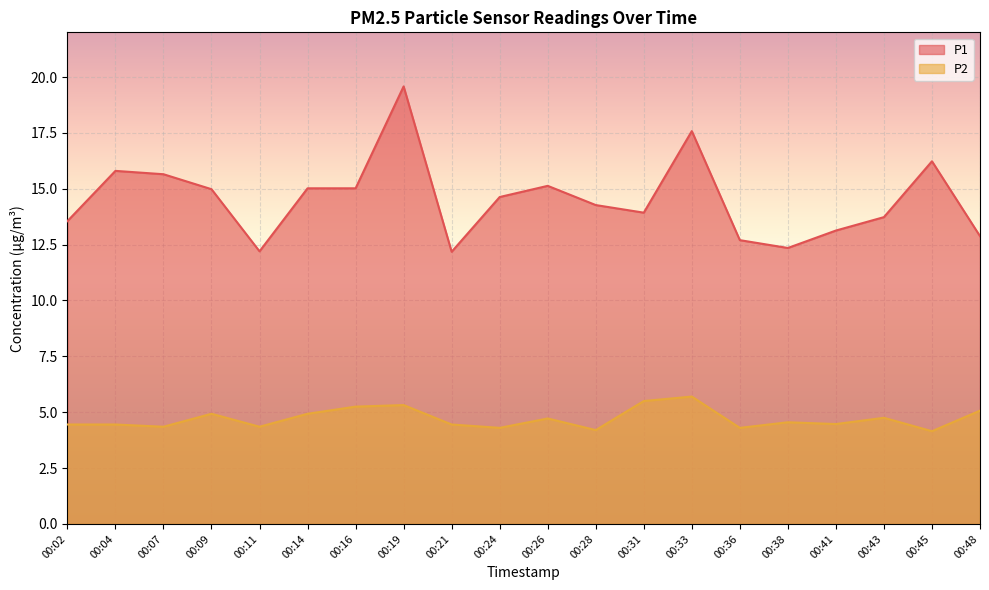

True or false: P2 and P1 cross at least once.

False